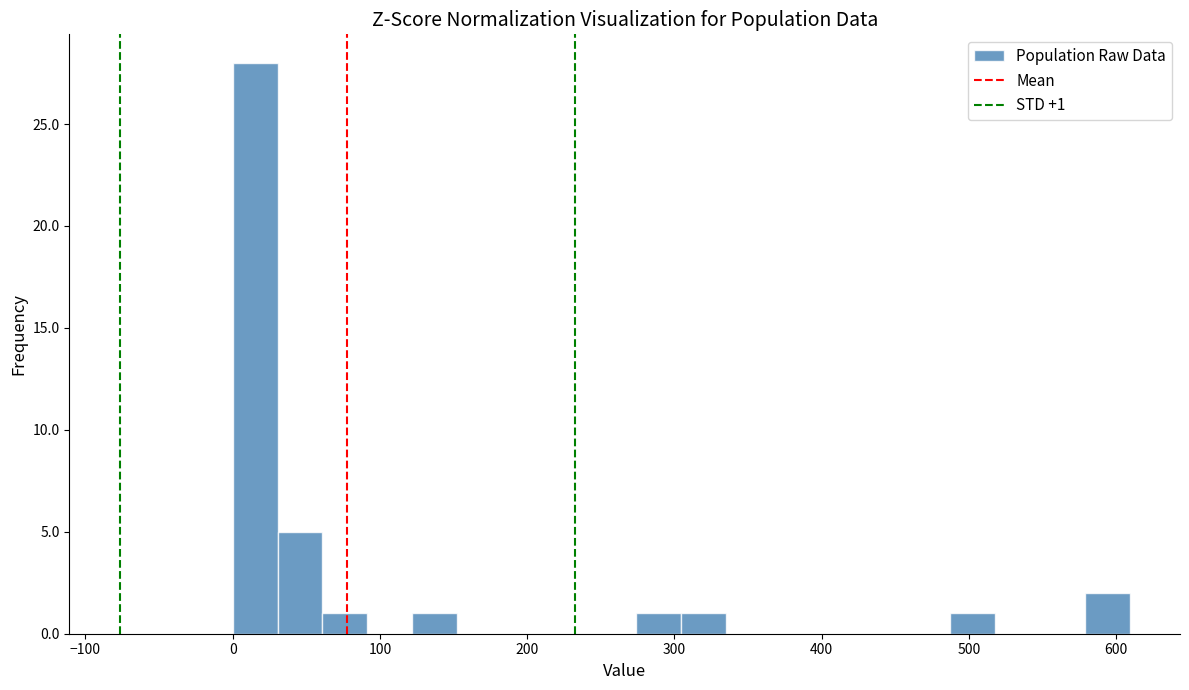

Read against the x-axis, roughly where is the centre of the tallest bar?

20